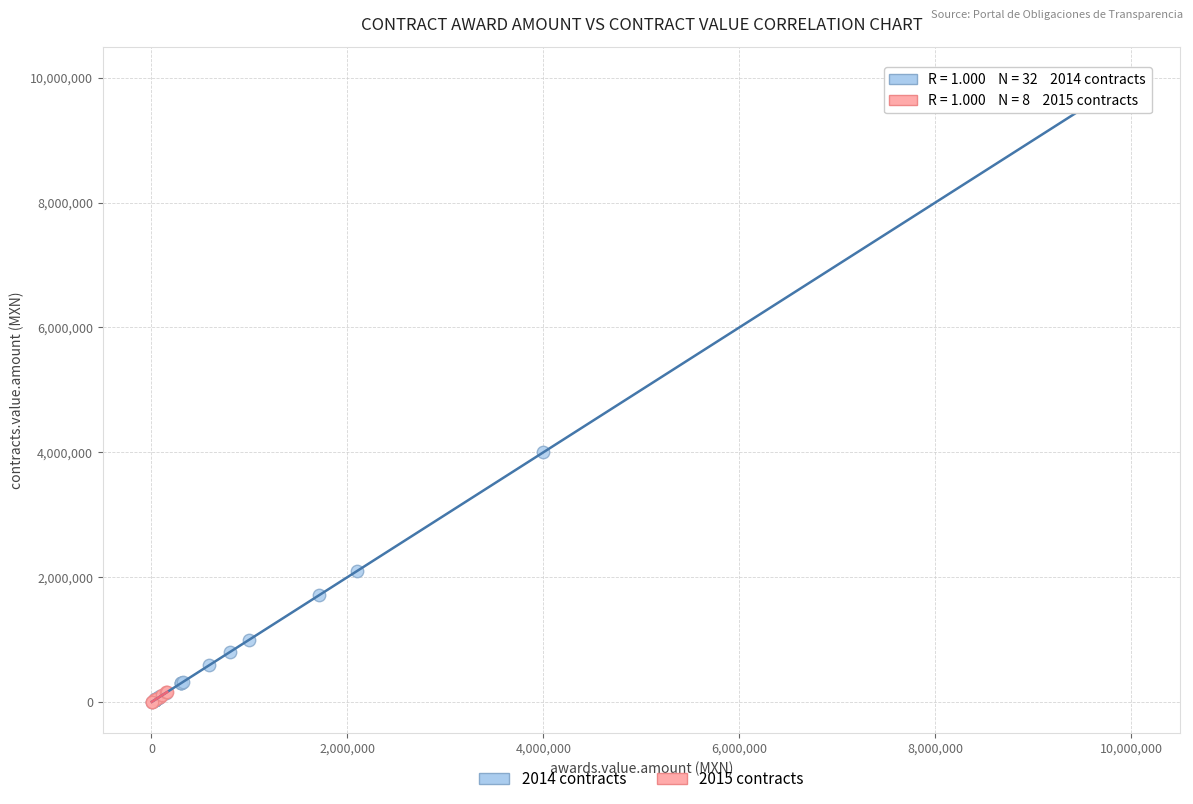

Which series has the widest spread of Y values?

2014 contracts